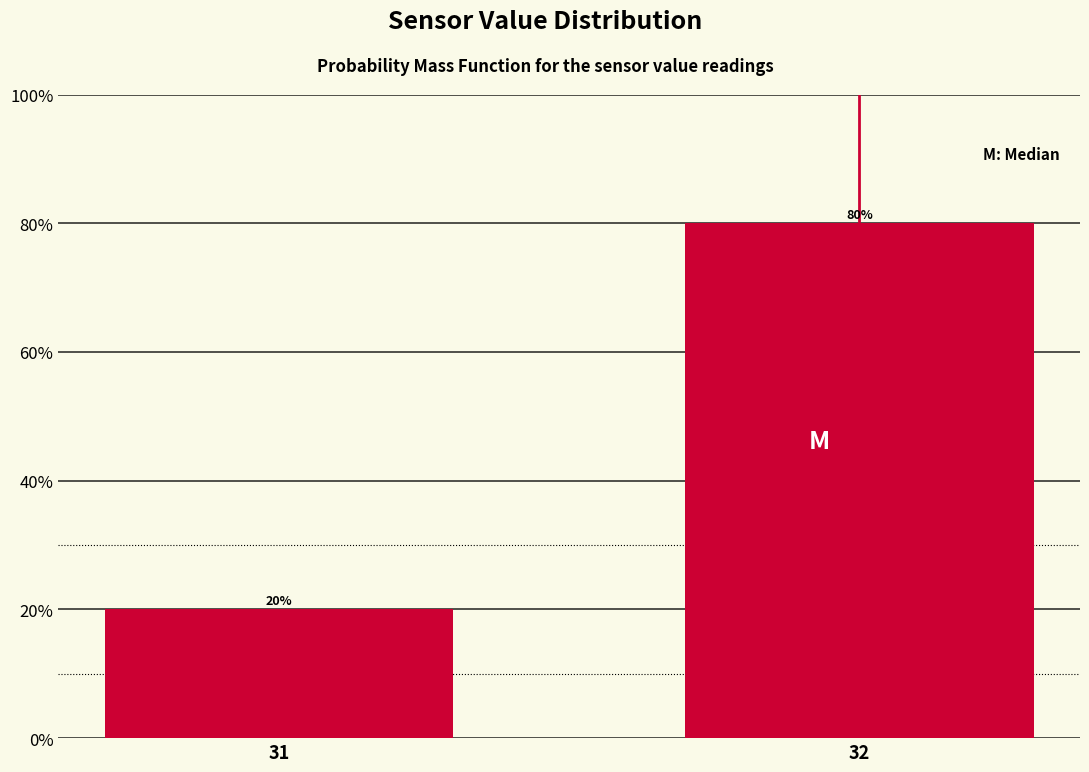

Reading left to right, what are all the values shown in this chart?

20	80